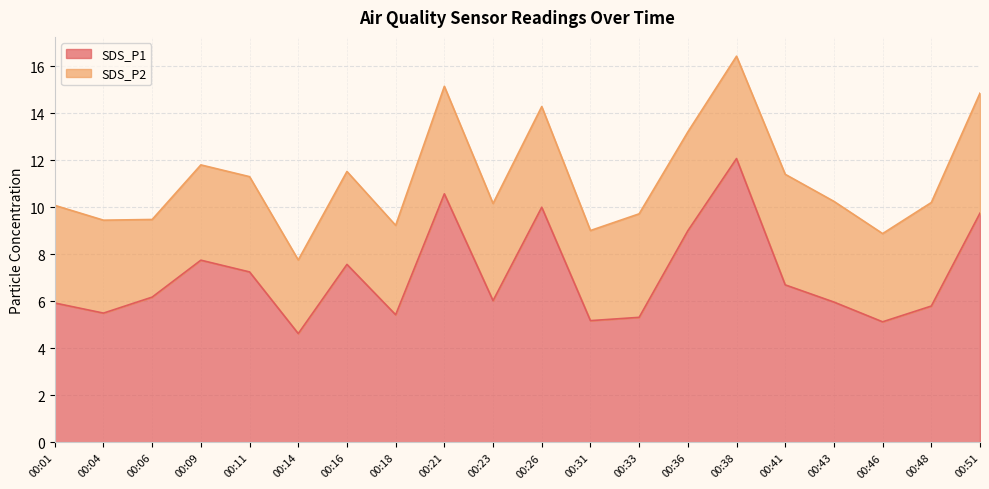

Reading left to right, extract all data points from this chart.

00:01=5.9	00:04=5.5	00:06=6.2	00:09=7.8	00:11=7.2	00:14=4.6	00:16=7.6	00:18=5.4	00:21=10.6	00:23=6.0	00:26=10.0	00:31=5.2	00:33=5.3	00:36=9.0	00:38=12.1	00:41=6.7	00:43=6.0	00:46=5.1	00:48=5.8	00:51=9.8